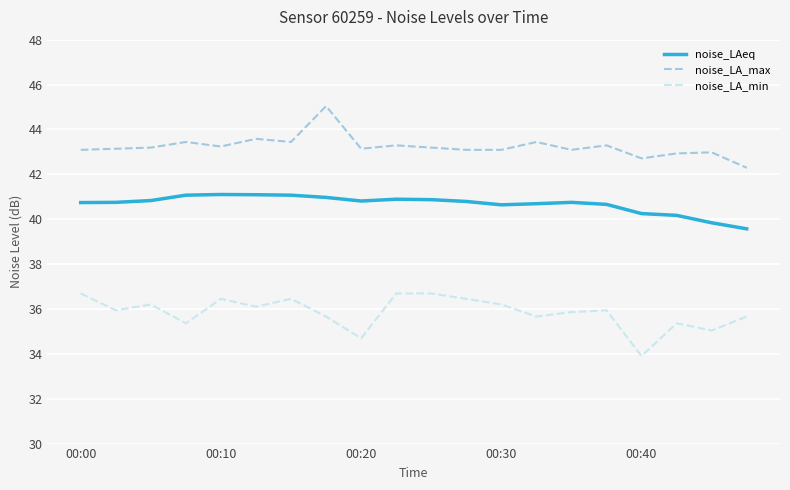

Which series has the largest total across all categories?

noise_LA_max